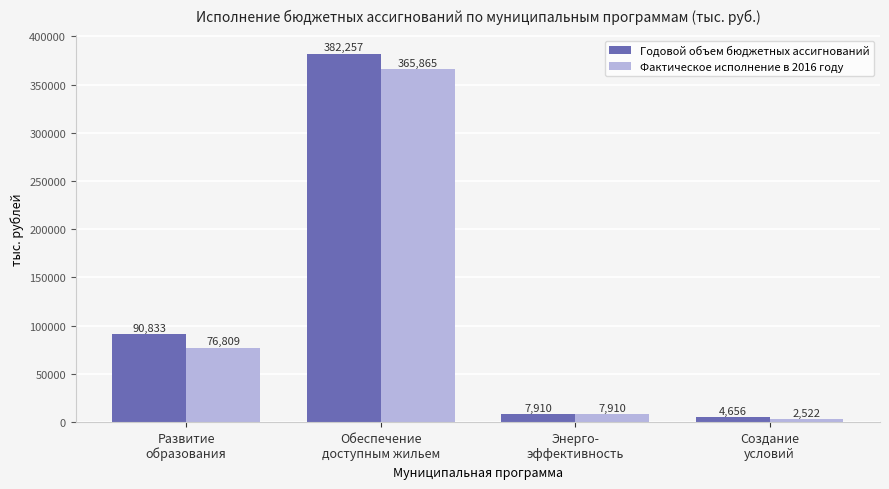

What value does the Фактическое исполнение в 2016 году series have at Создание
условий?

2522.3